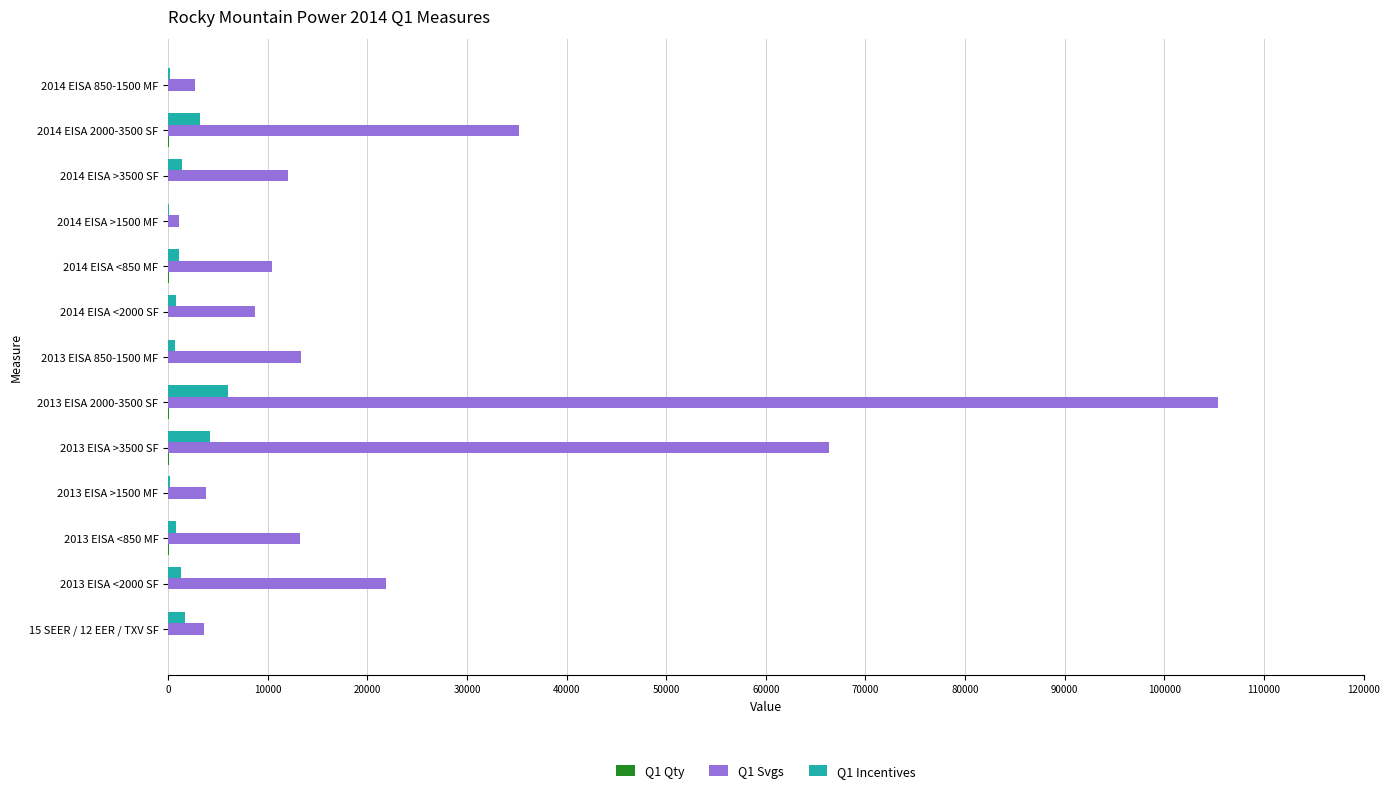

Which series has the largest total across all categories?

Q1 Svgs